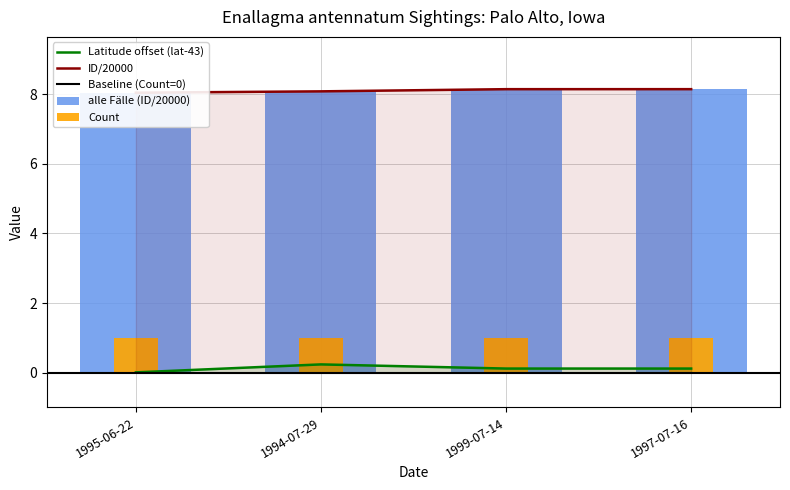

How many bars are there in each group?

2